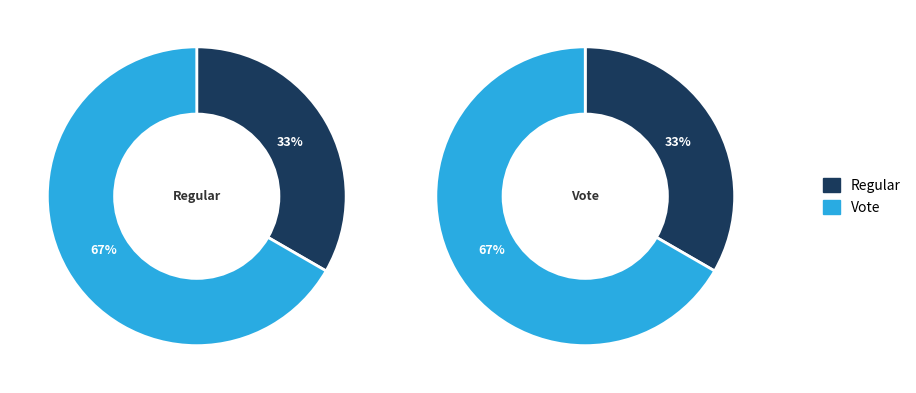

Is Regular the majority of the pie?

No